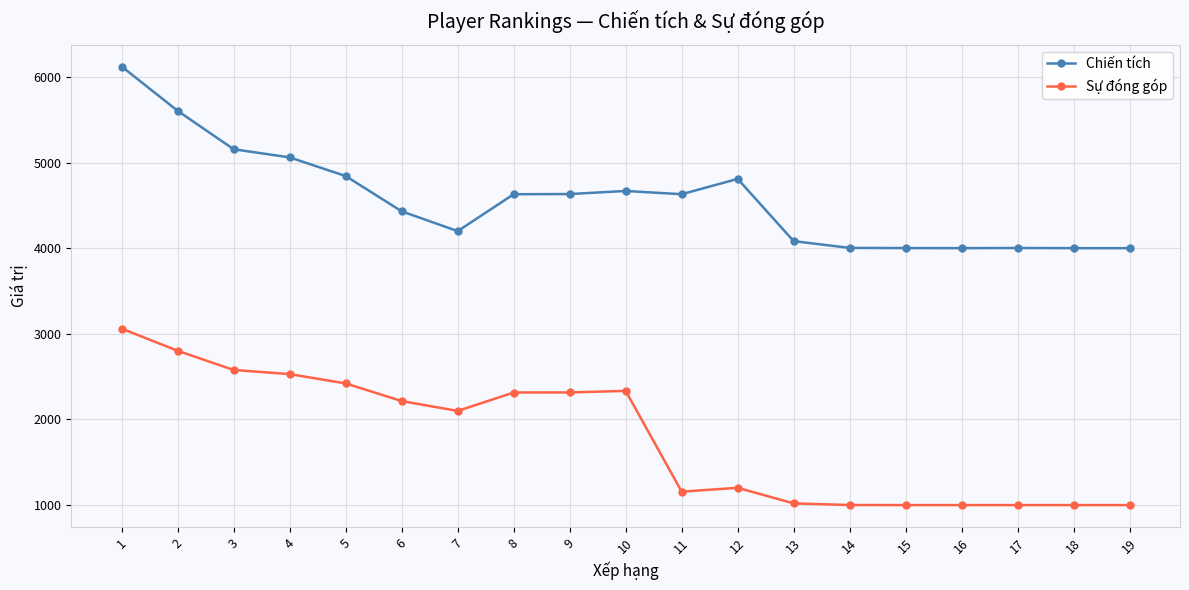

What is the greatest value displayed?

6122